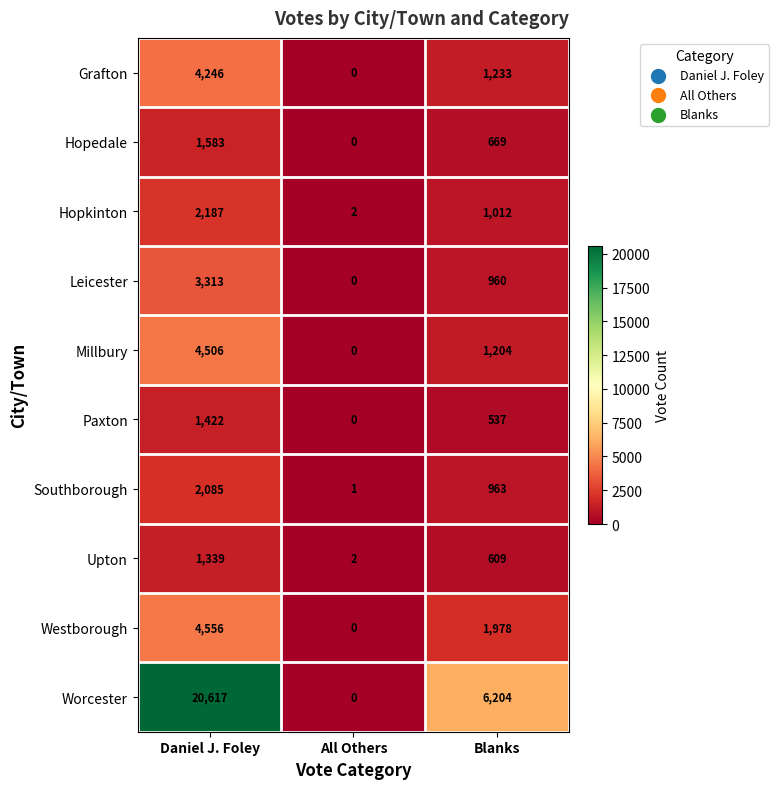

How many distinct data groups are displayed?

10